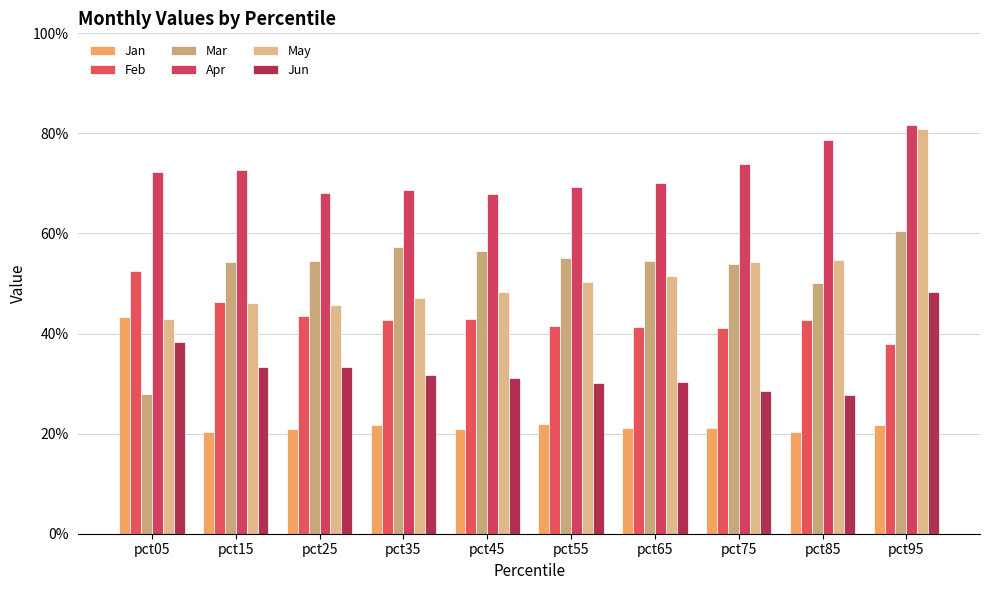

Are the bars grouped side by side (vs. stacked)?

Yes